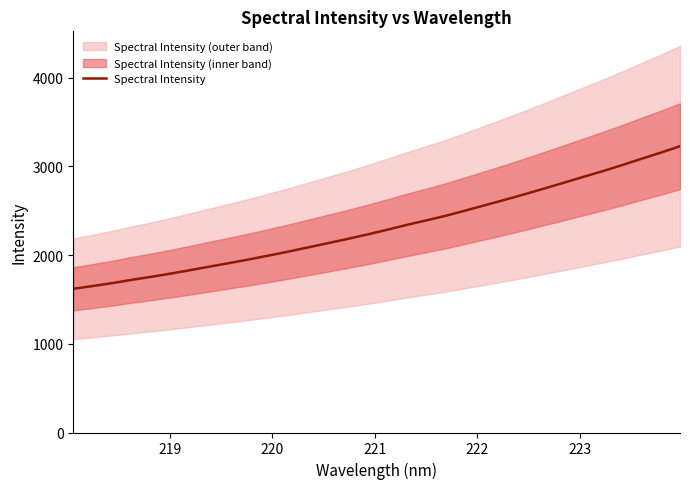

What is the average value?

2317.3